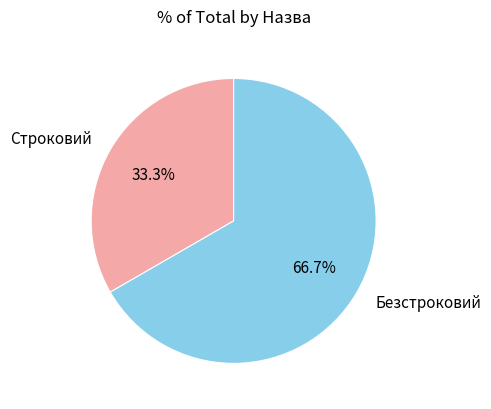

Which slice is the largest?

Безстроковий